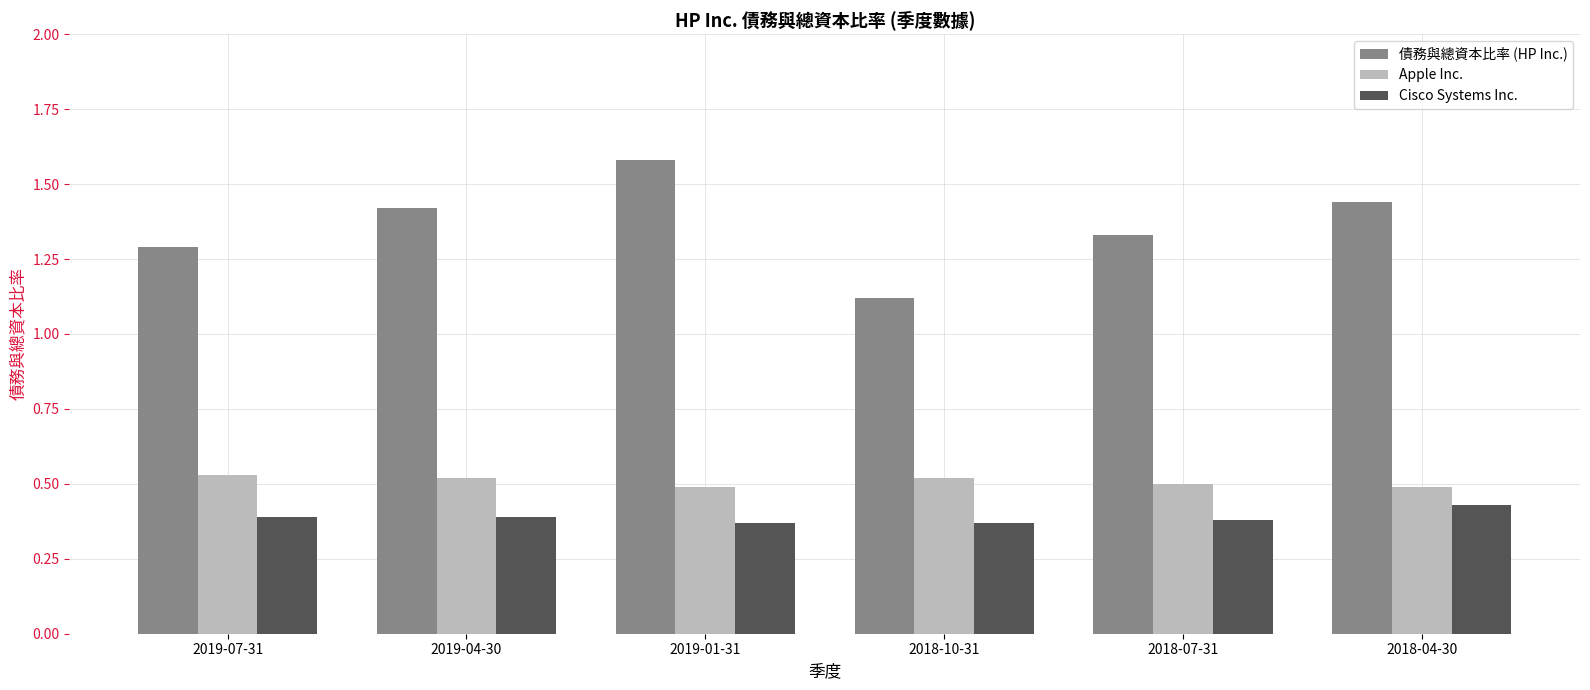

Which category has the highest value across all series?

2019-01-31